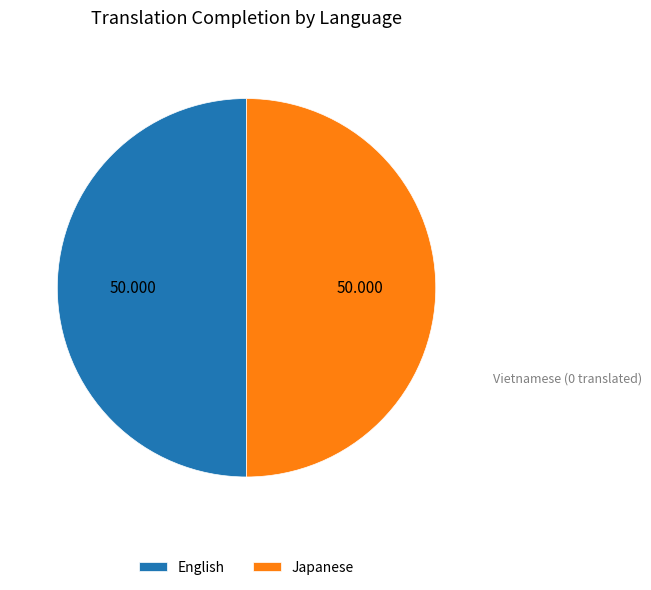

Do English and Japanese together represent more than half of the pie?

Yes